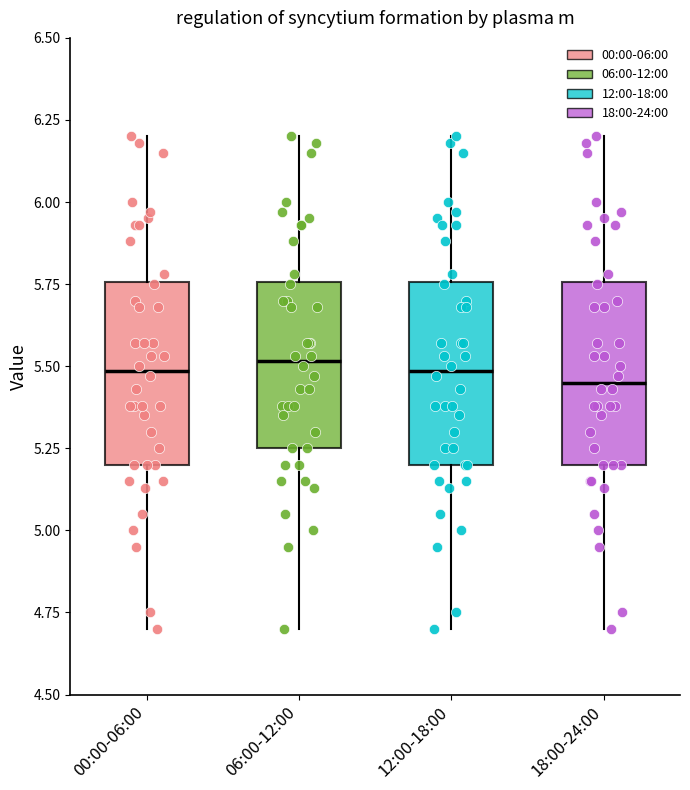

Where does the lower whisker of the box for 18:00-24:00 end on the y-axis? The values are not printed on the chart, so give them approximately, as read against the axis.

4.70